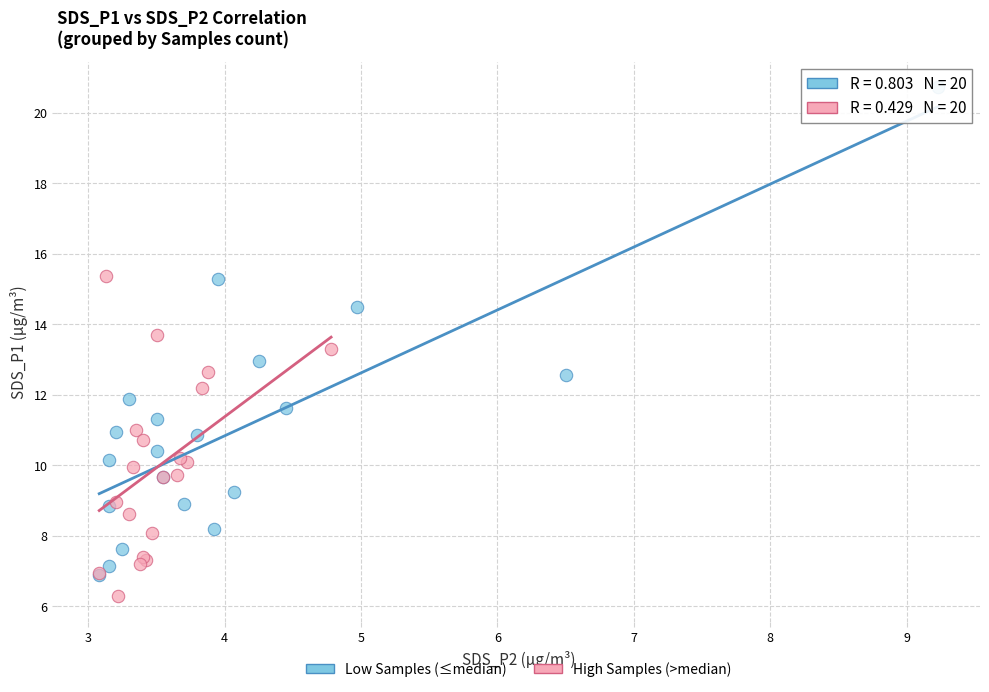

Which series contains the highest Y value?

Low Samples (≤median)